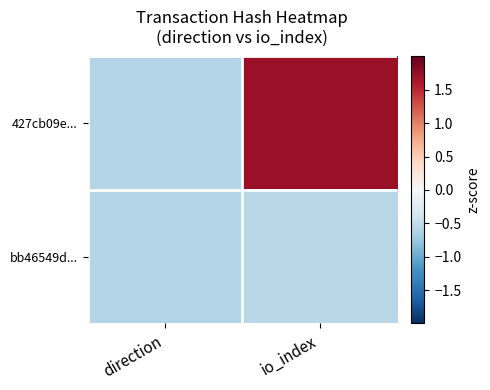

Reading left to right, extract all data points from this chart.

427cb09e...: direction=-0.6	io_index=1.7
bb46549d...: direction=-0.6	io_index=-0.6